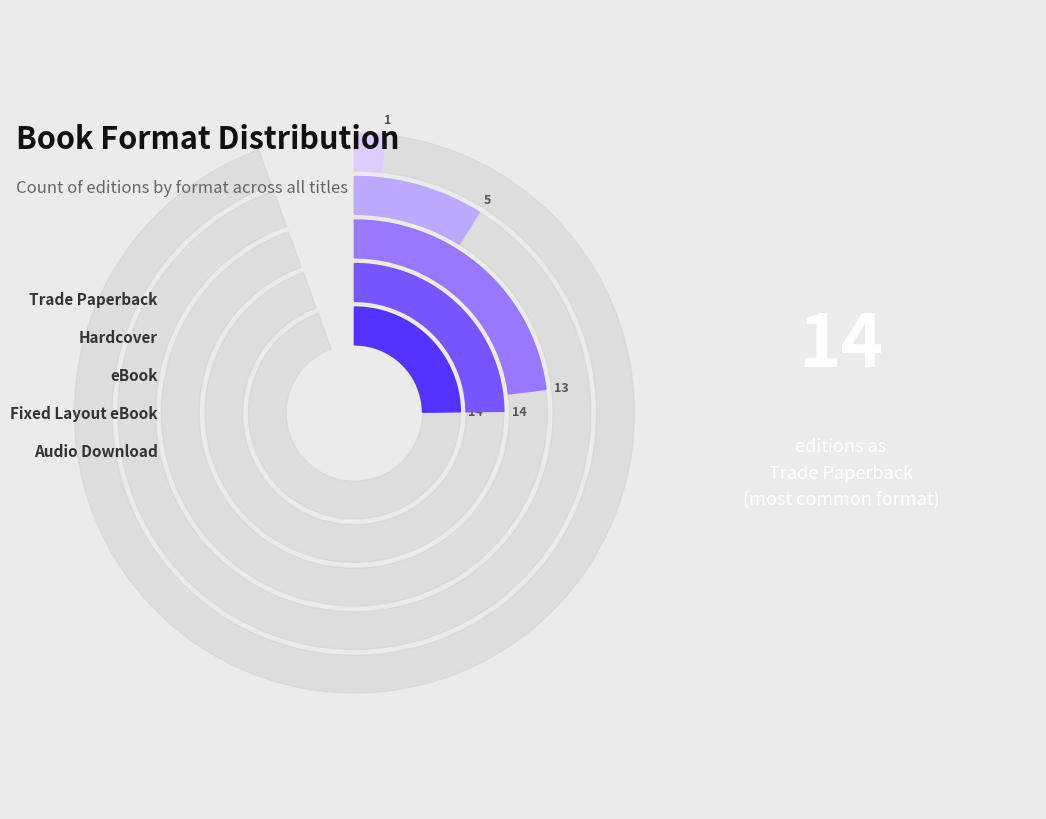

To the nearest percent, what portion does Audio Download represent?

2%